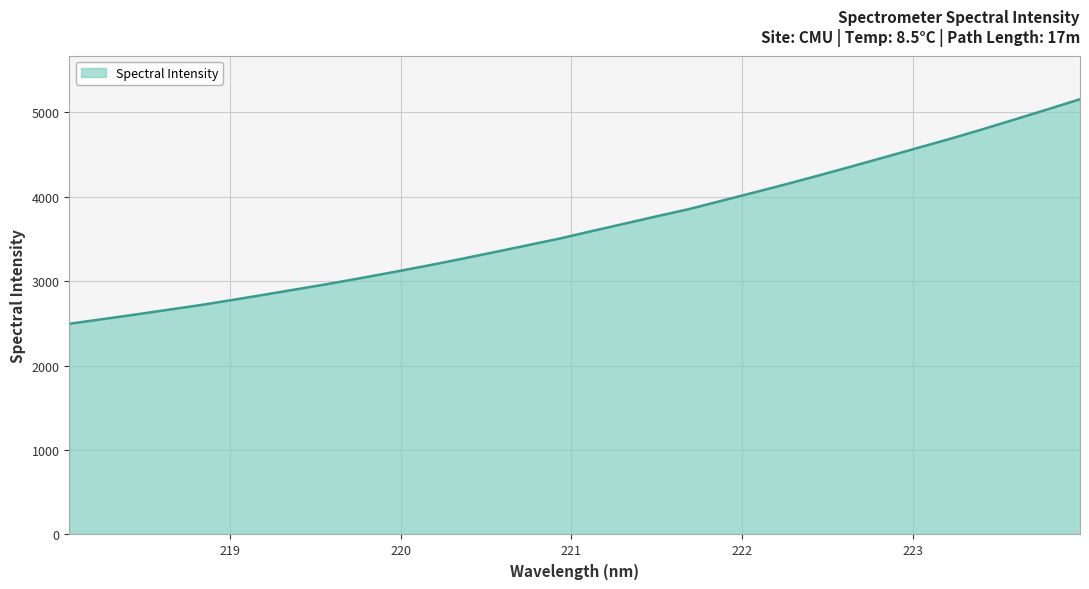

What is the minimum value shown in the chart?

2495.5